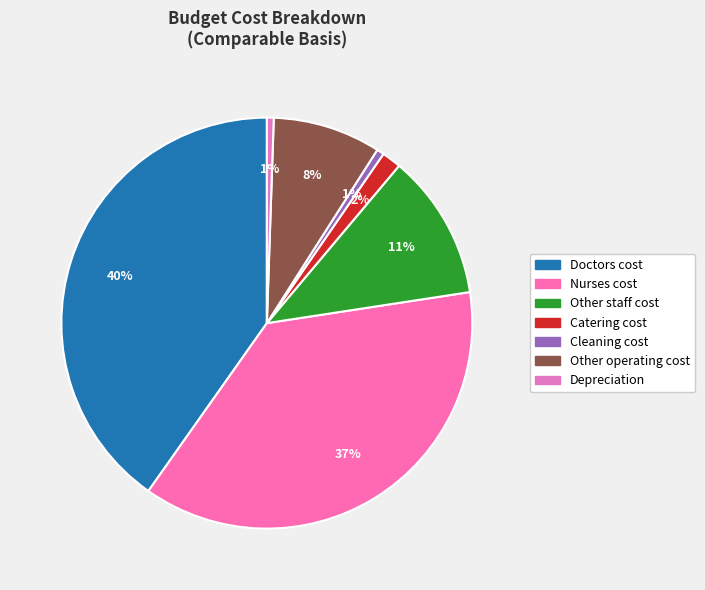

To the nearest percent, what is the average slice percentage?

14%